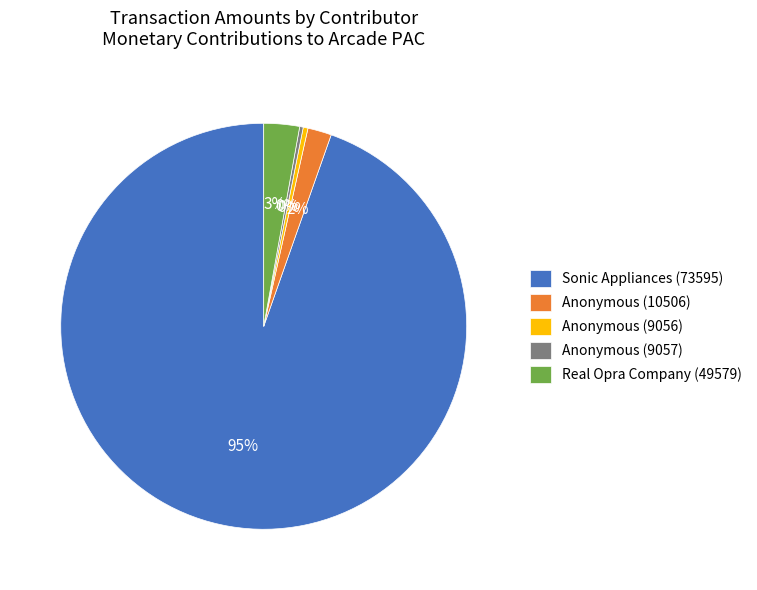

Which category has the biggest portion of the pie?

Sonic Appliances (73595)